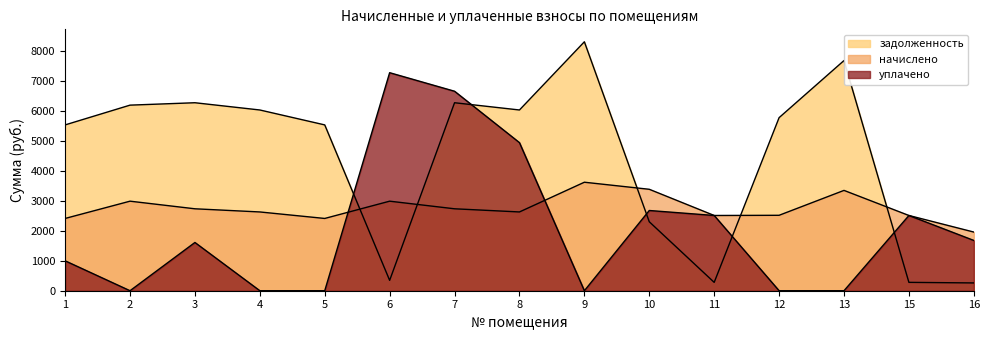

How many times do задолженность and начислено cross each other?

5